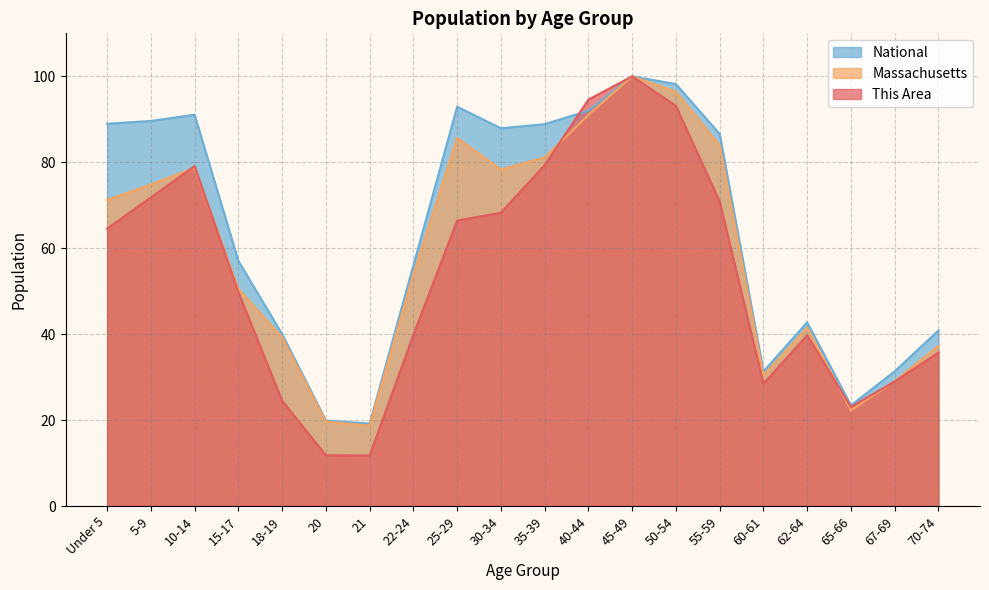

Does the chart have visible grid lines?

Yes